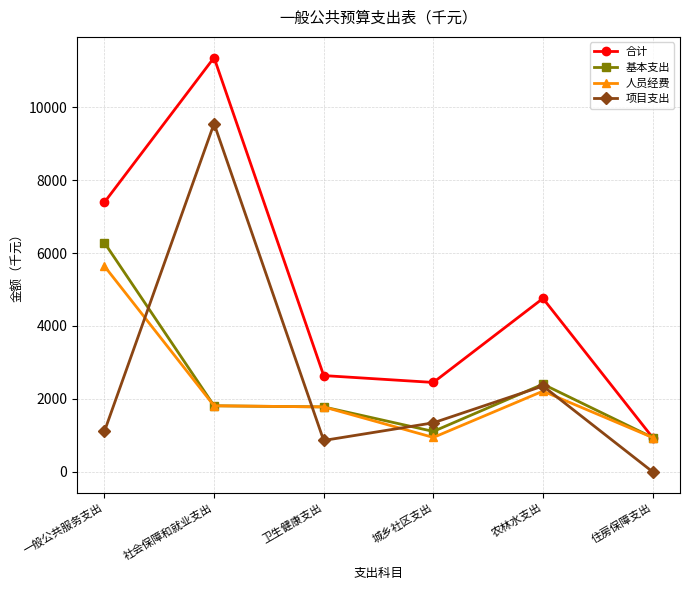

The value of 项目支出 at 农林水支出 is 572.3. True or false?

False